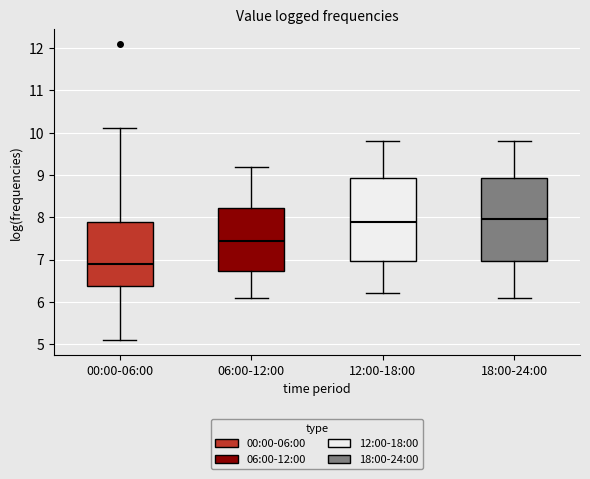

Where does the upper whisker of the box for 18:00-24:00 end on the y-axis? The values are not printed on the chart, so give them approximately, as read against the axis.

9.8